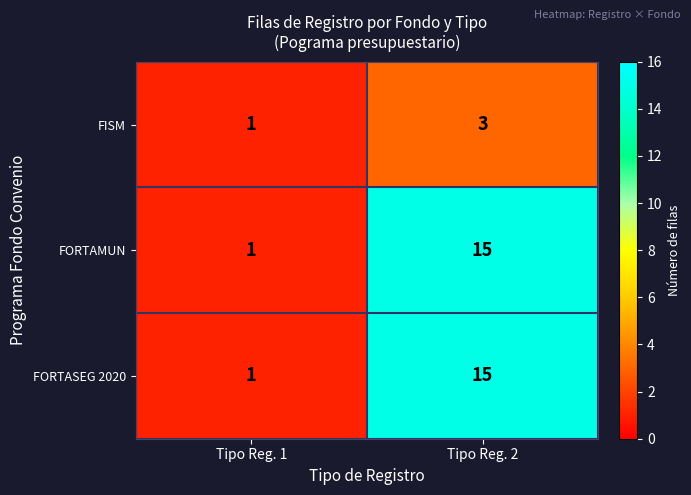

What is the greatest value displayed?

15